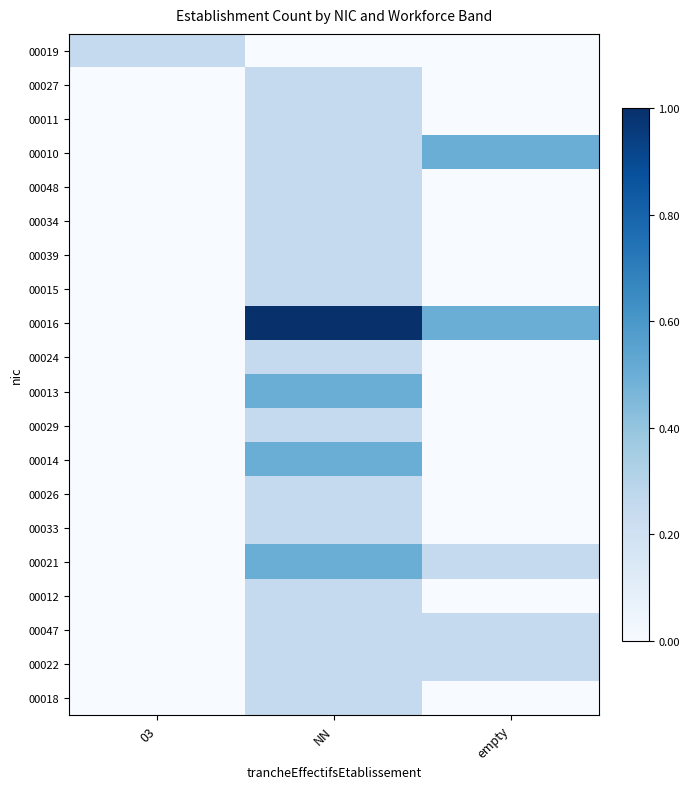

At which category does the chart reach its peak across all series?

NN